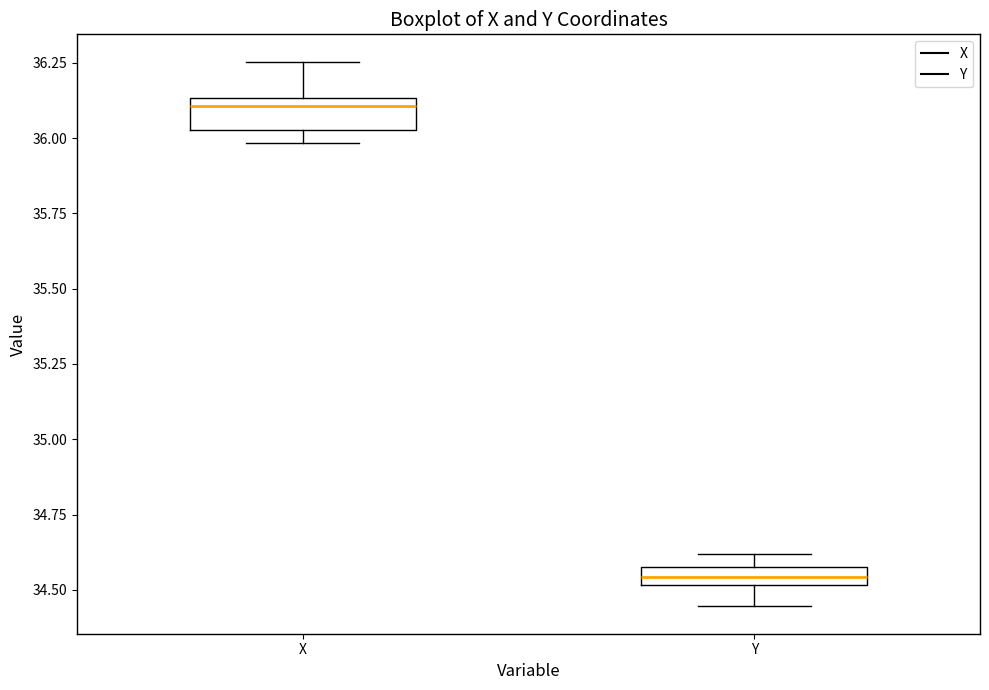

Where is the lower edge of the box for Y on the y-axis? The values are not printed on the chart, so give them approximately, as read against the axis.

34.50